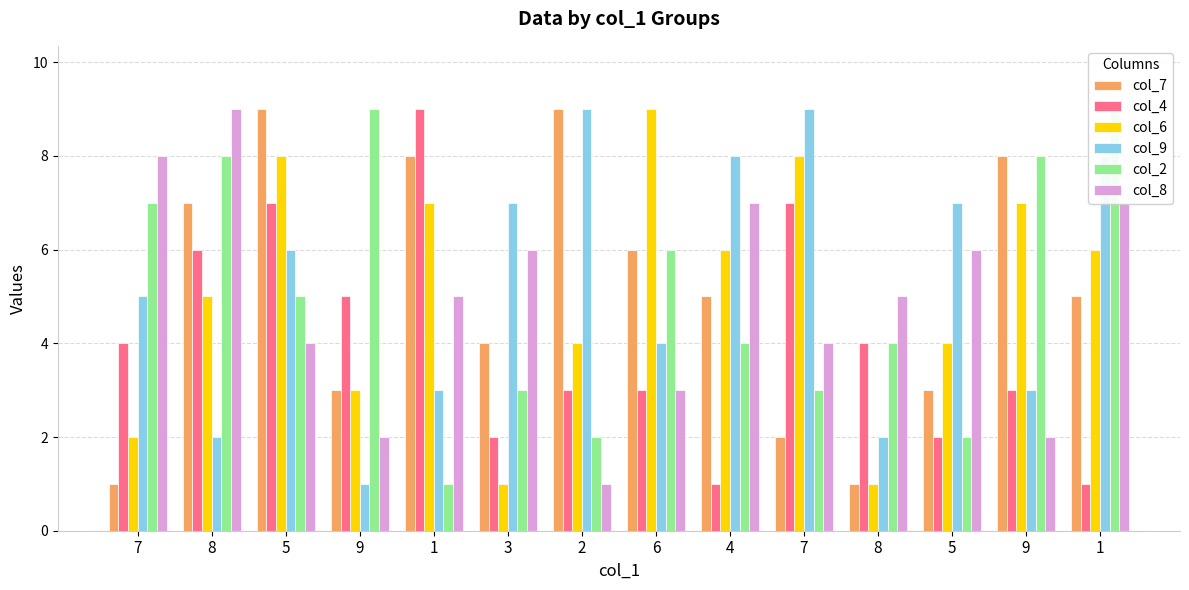

Rank the categories by col_7 value from lowest to highest.

7, 8, 7, 9, 5, 3, 4, 1, 6, 8, 1, 9, 5, 2